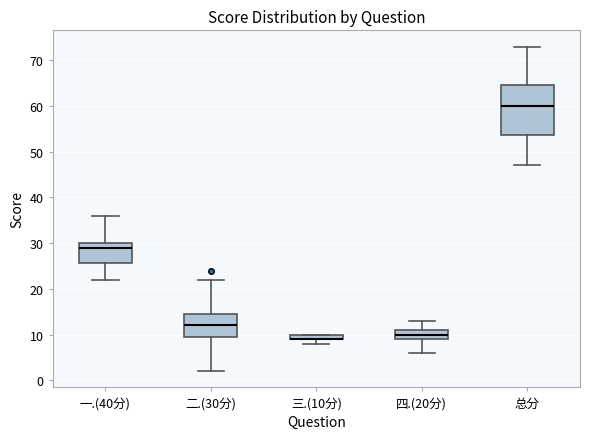

Where does the median line of the box for 四.(20分) sit on the y-axis? The values are not printed on the chart, so give them approximately, as read against the axis.

10